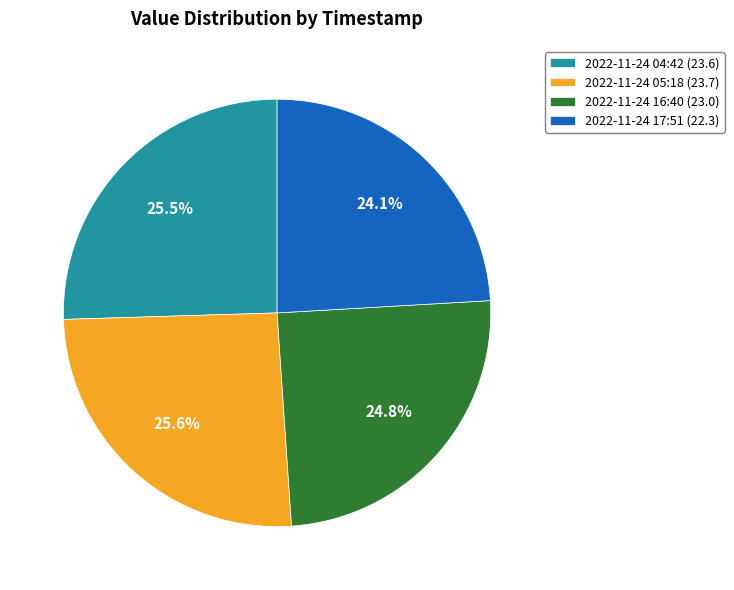

Is there a majority slice in this chart?

No